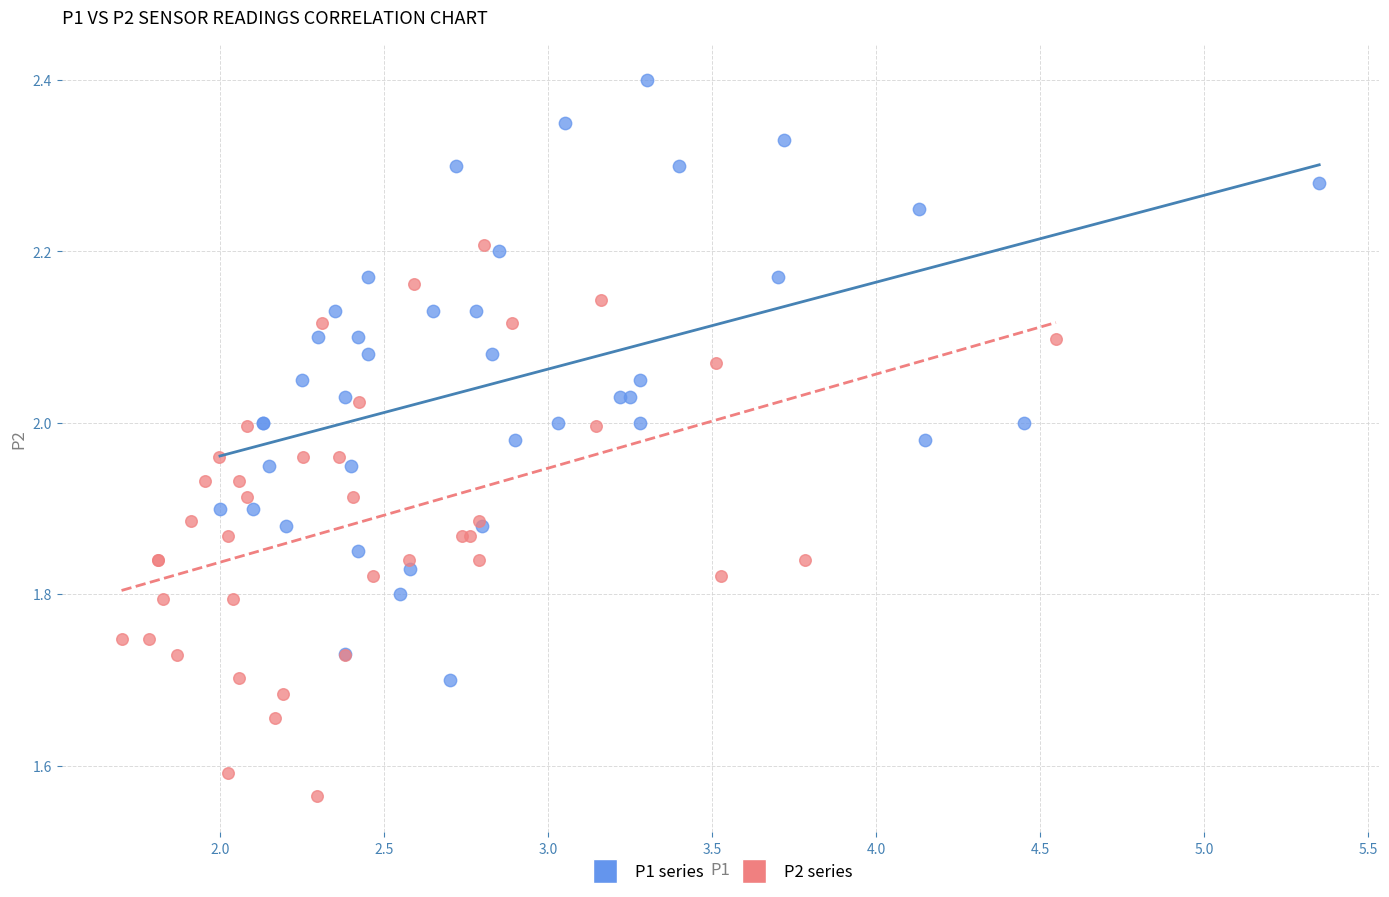

Which series reaches the maximum Y coordinate?

P1 series